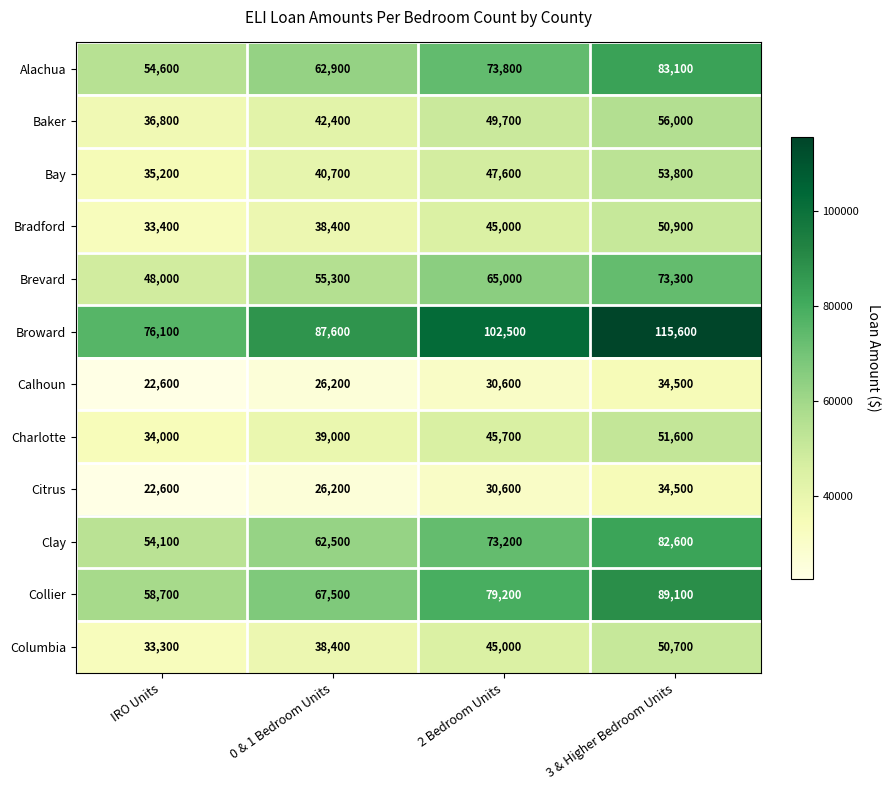

What is the difference between the second highest and second lowest values in the Citrus series?

4400